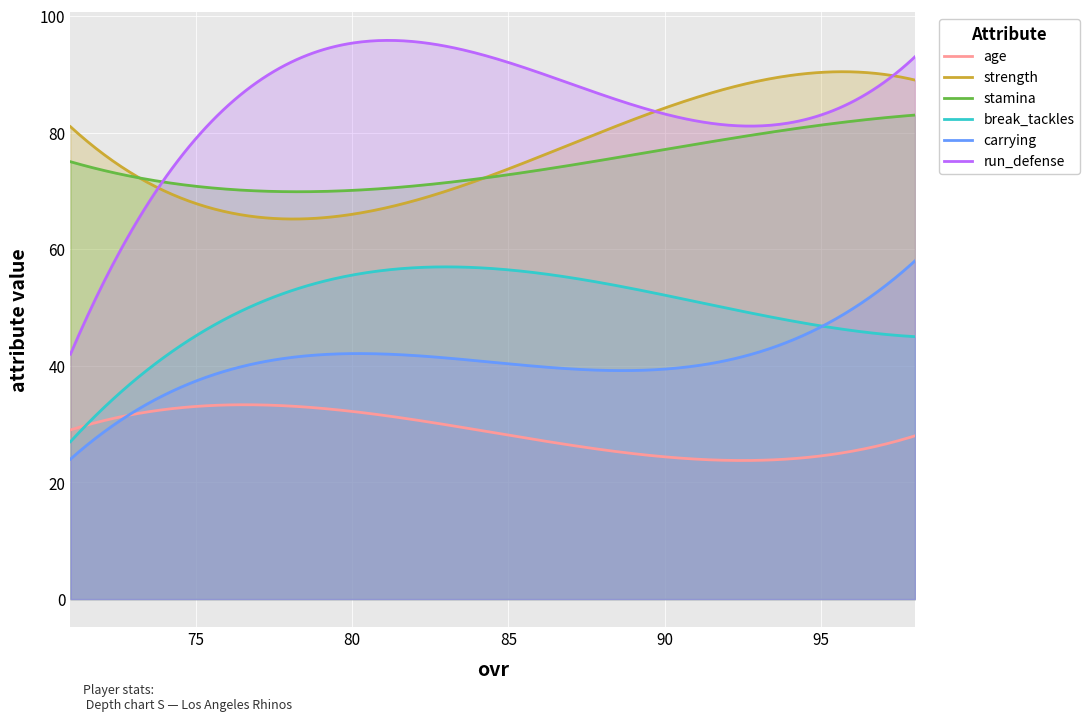

Count the number of data series in this chart.

6